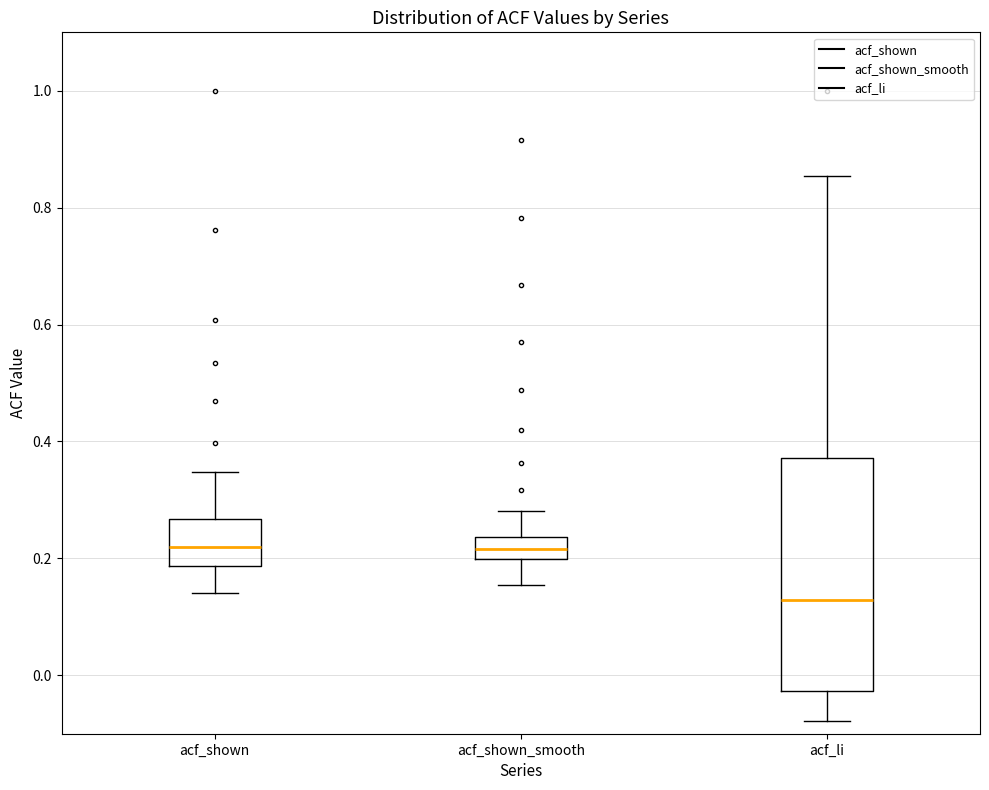

Reading left to right, read every box against the y-axis: the position of its median line, the range the box covers, and the ends of its whiskers. The values are not printed on the chart, so give them approximately, as read against the axis.

acf_shown: median 0.22, box 0.18 to 0.26, whiskers 0.14 to 0.34
acf_shown_smooth: median 0.22, box 0.20 to 0.24, whiskers 0.16 to 0.28
acf_li: median 0.12, box -0.02 to 0.38, whiskers -0.08 to 0.86